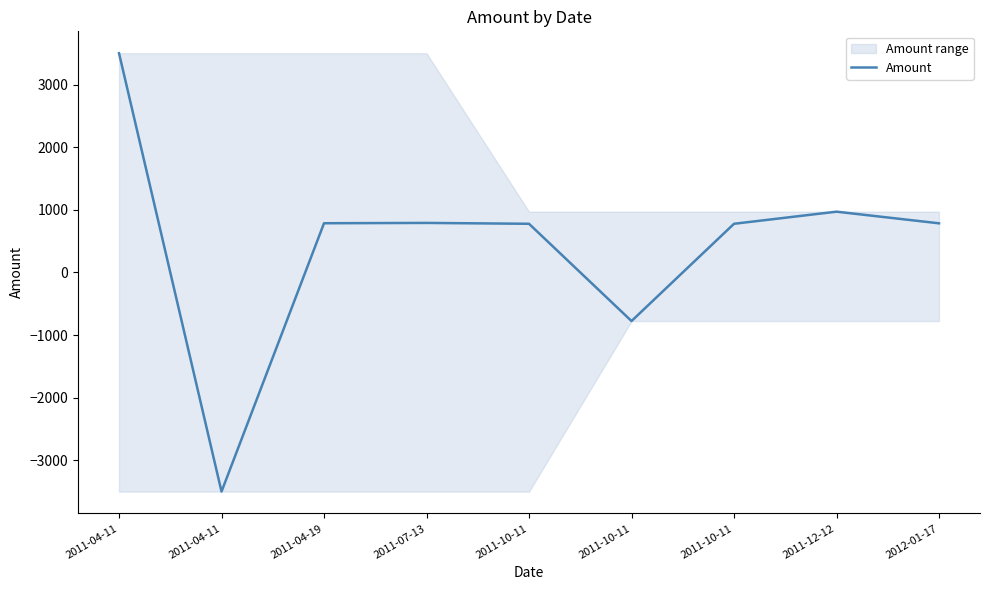

At which category does the data reach its first local peak?

2011-07-13